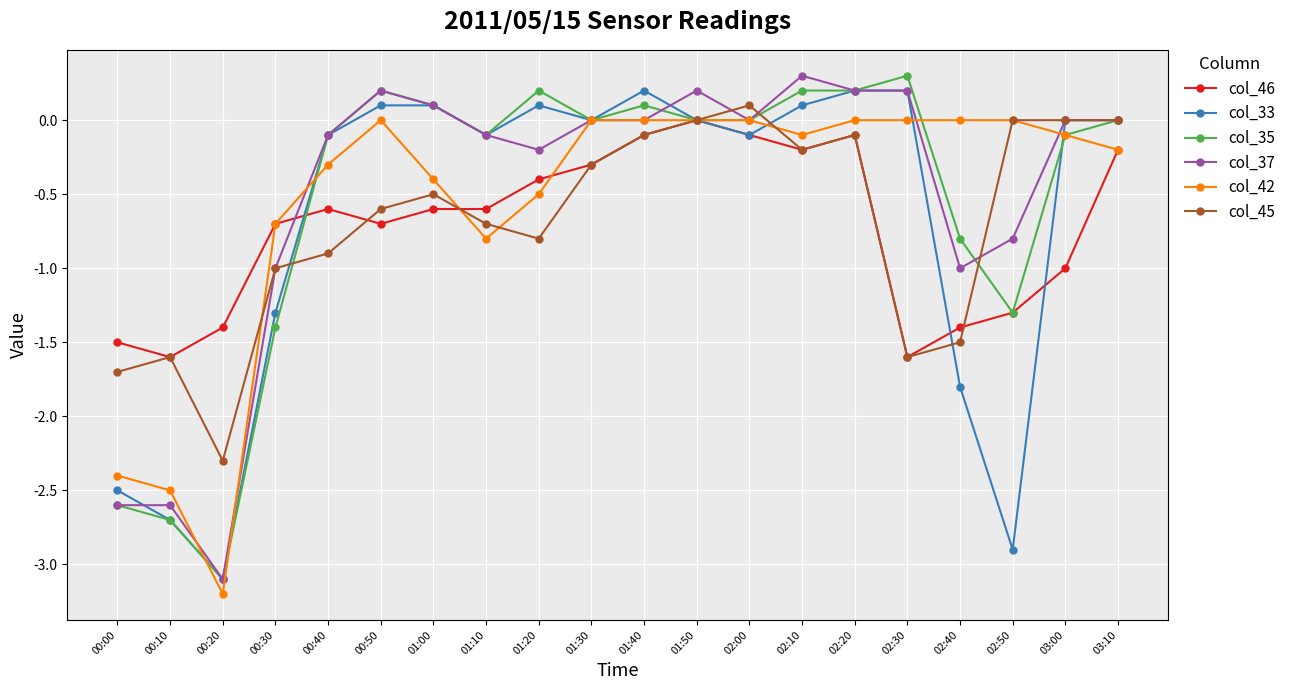

What is the average value of the col_45 series?

-0.7